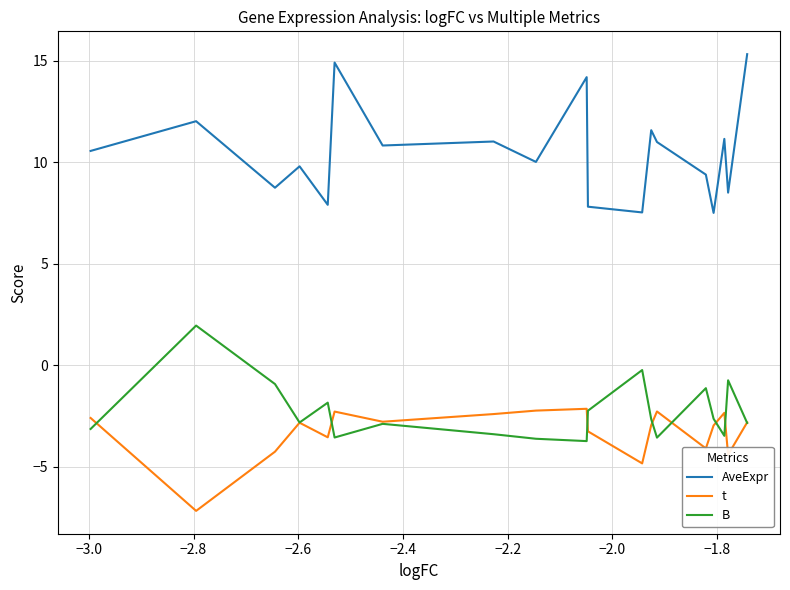

What is the average value of the t series?

-3.2